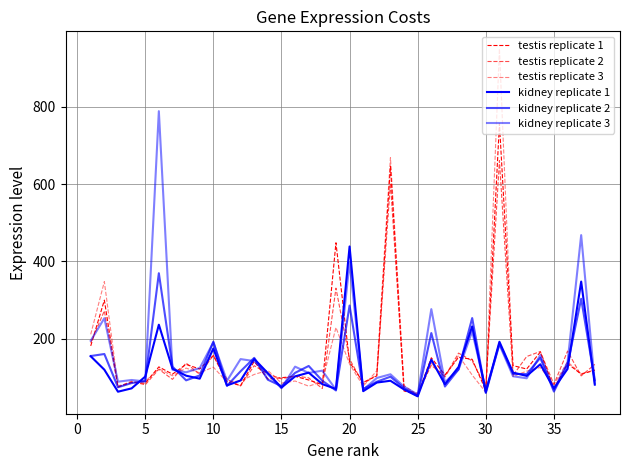

How many interior local peaks does the kidney replicate 1 series have?

11